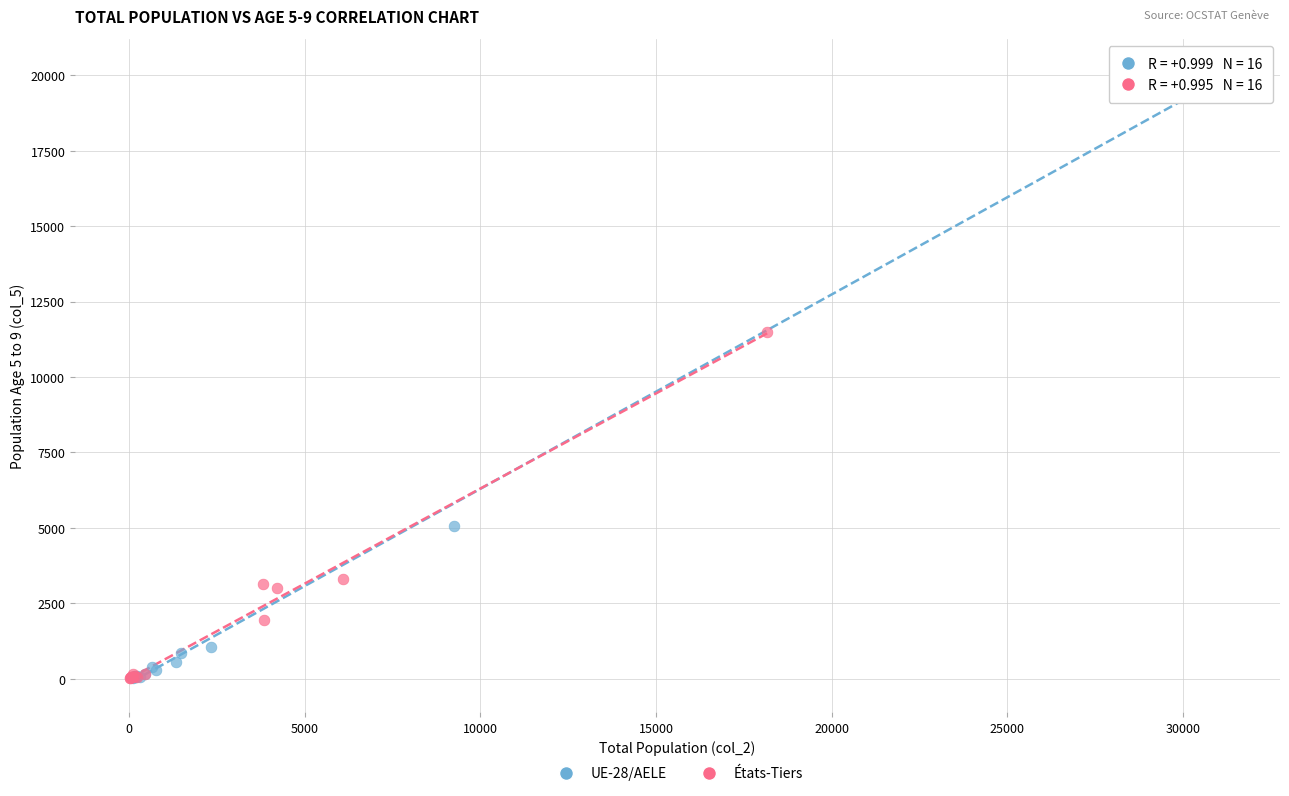

Which series has the widest spread of Y values?

UE-28/AELE